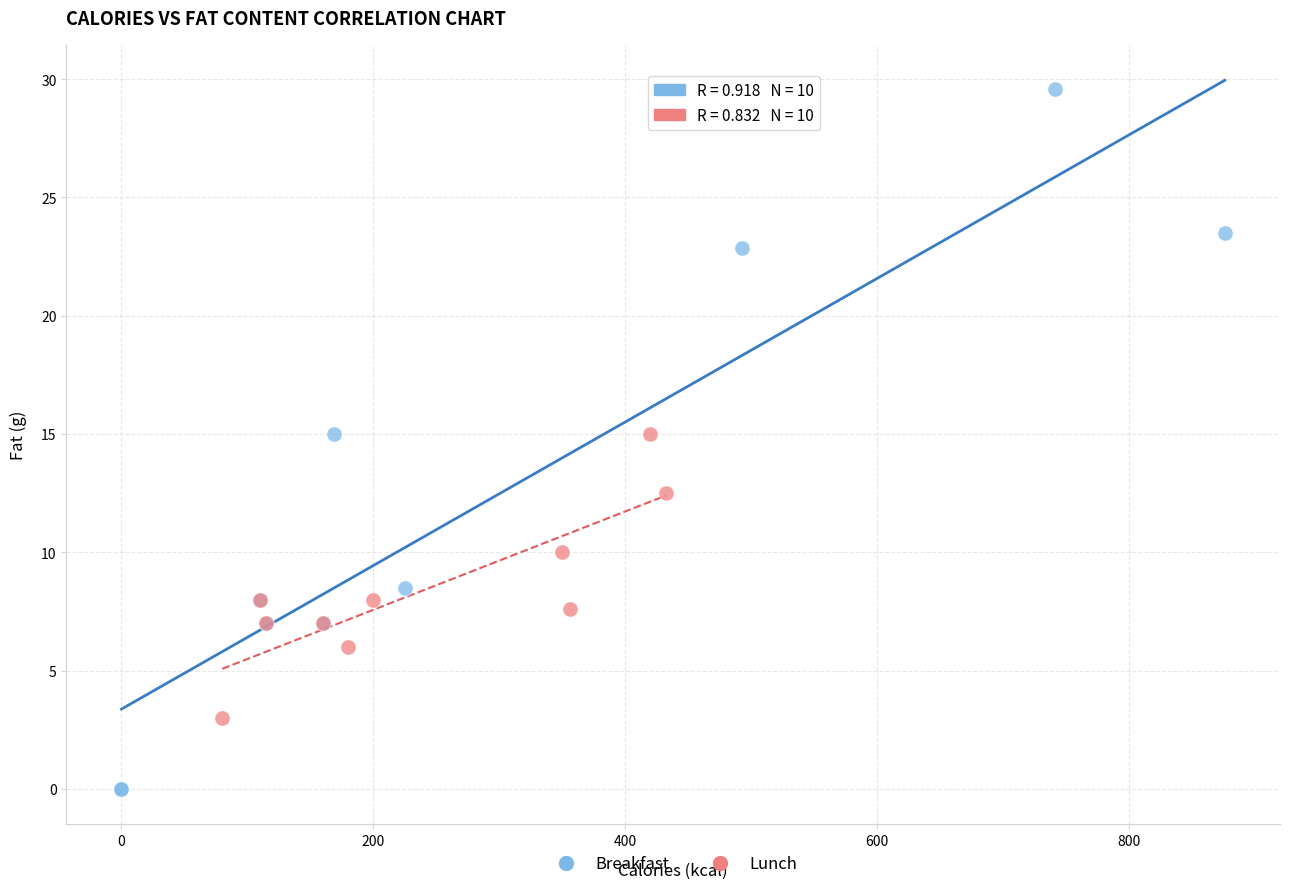

Which series has the largest Y range (max minus min)?

Breakfast